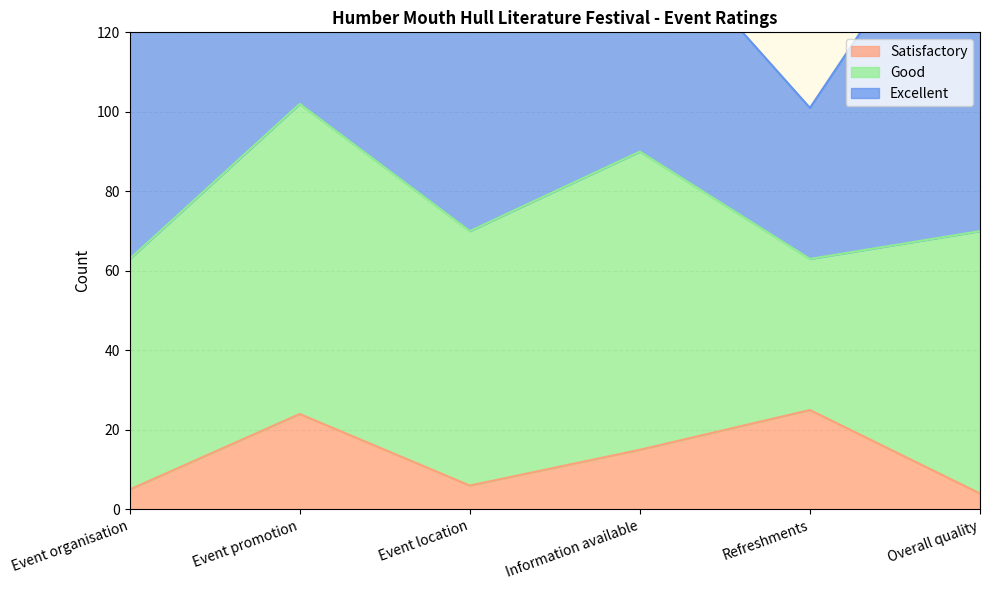

Between Event promotion and Refreshments, which series saw the biggest shift?

Good